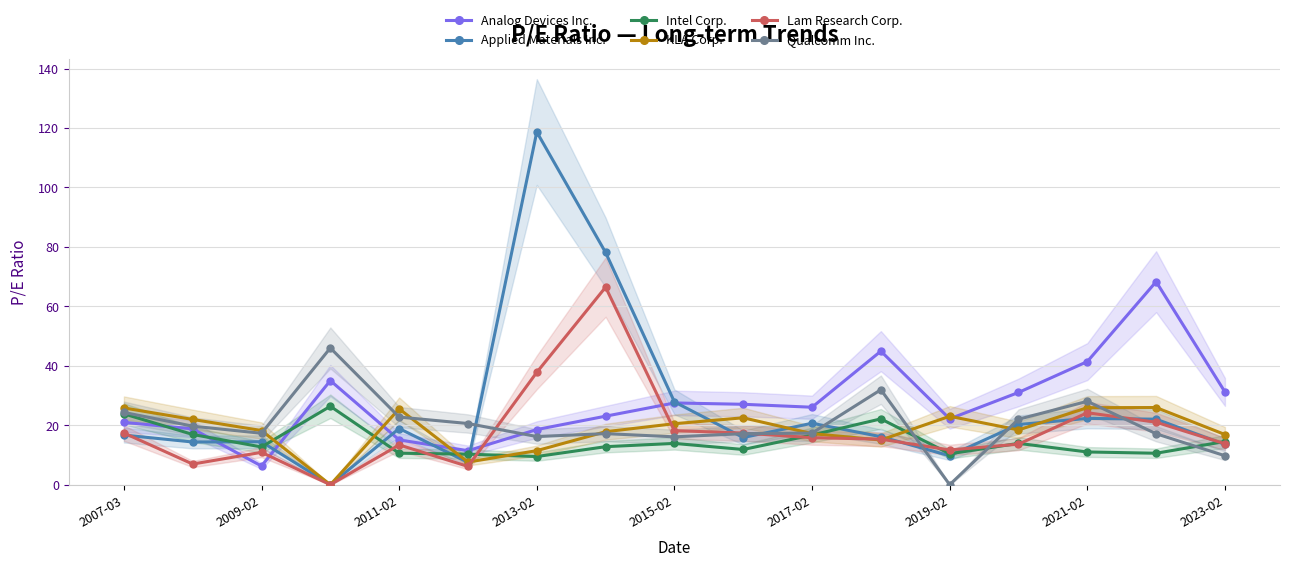

What are all the series names shown in the legend?

Analog Devices Inc., Applied Materials Inc., Intel Corp., KLA Corp., Lam Research Corp., Qualcomm Inc.